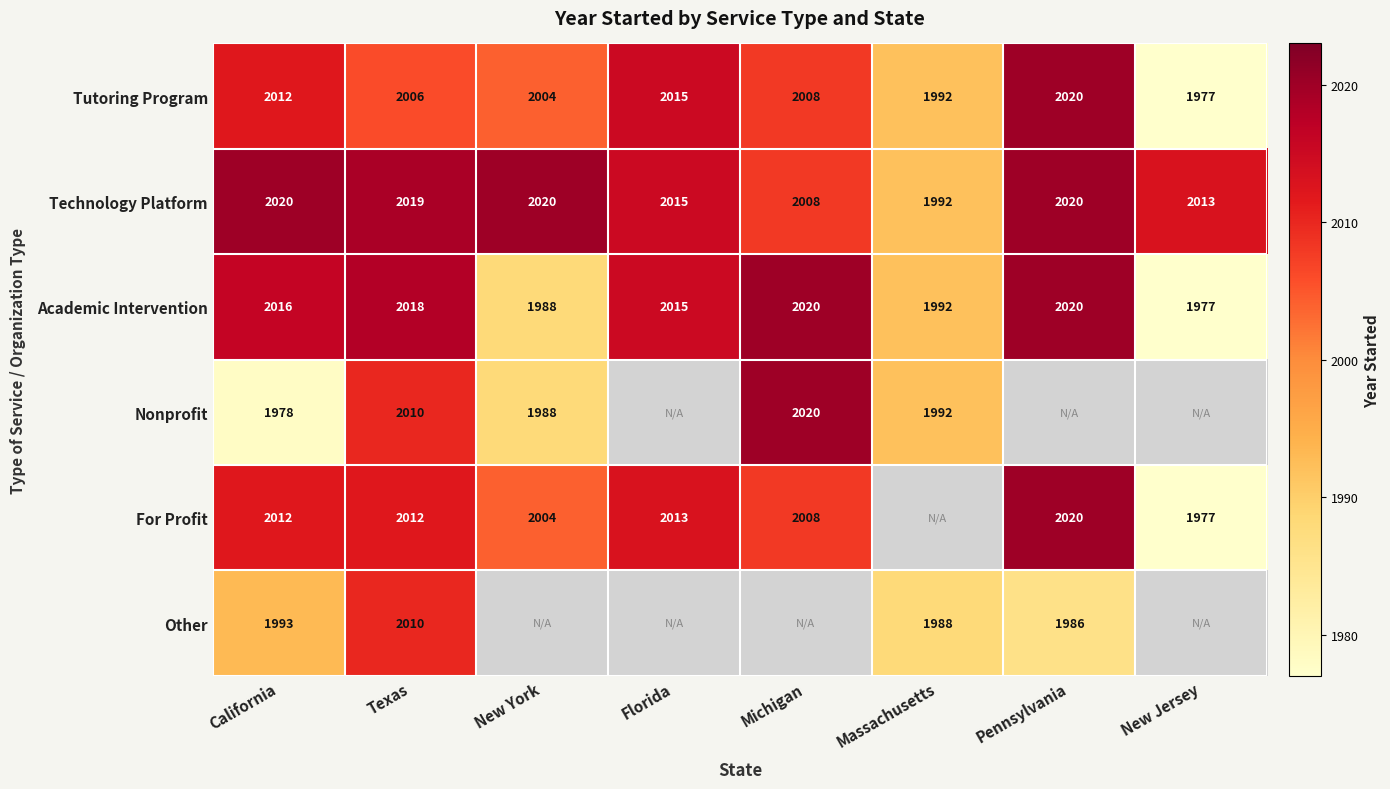

What is the difference between the Tutoring Program values at New Jersey and Massachusetts?

15